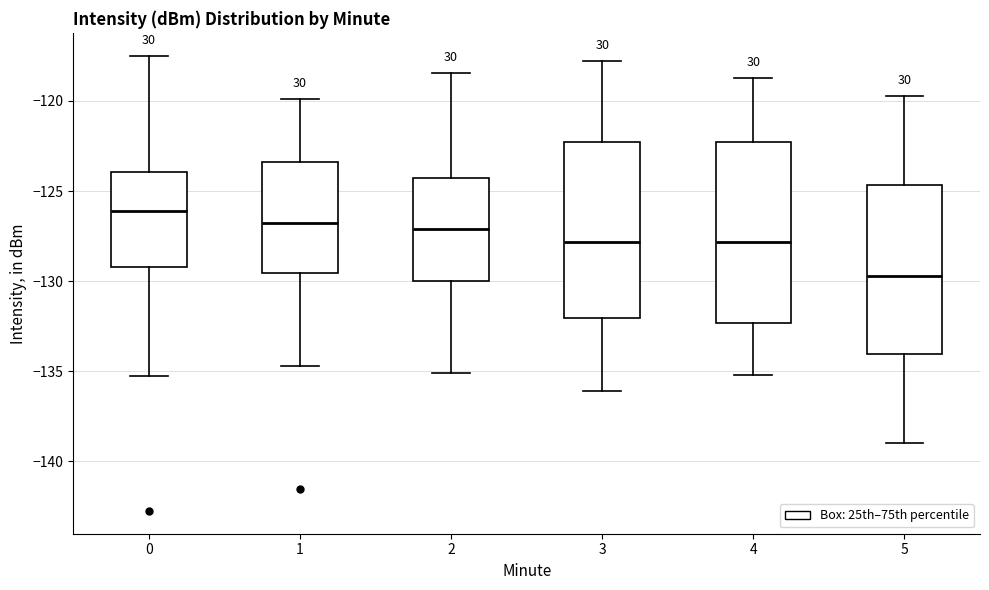

Which box's median line is the highest?

0